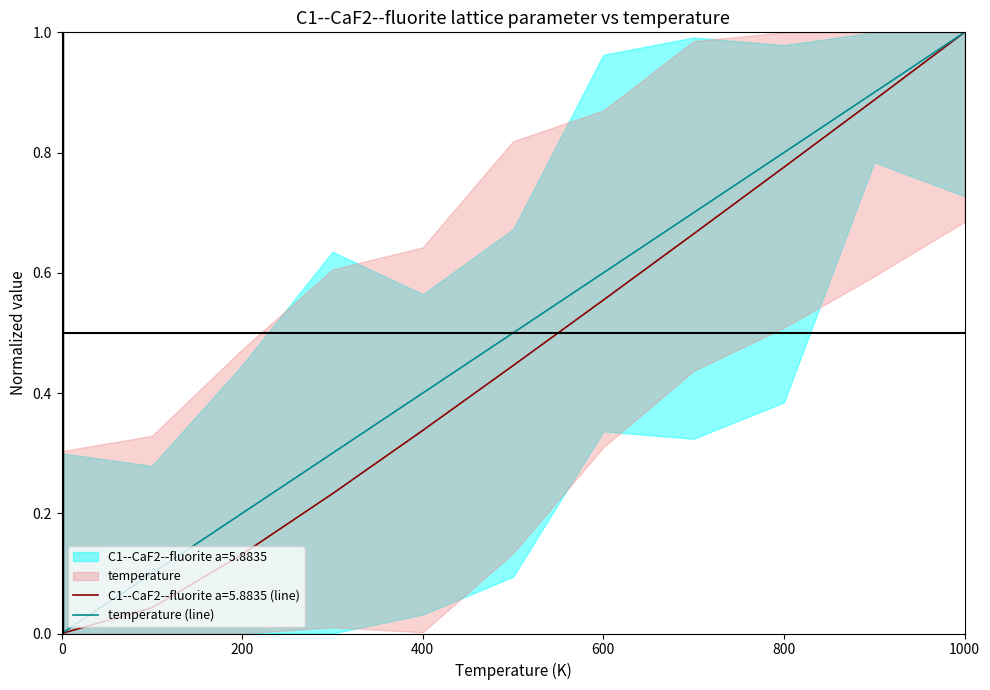

True or false: temperature (line) has a value of 0.6 at 600.

True